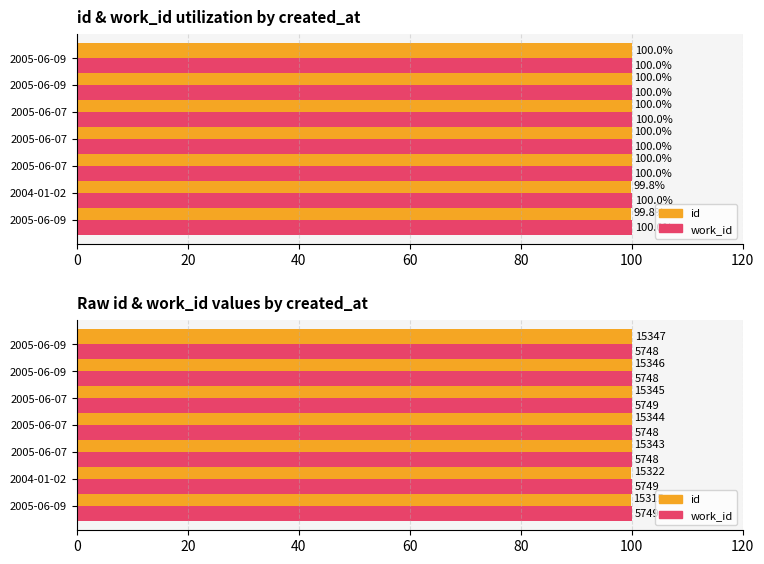

What is the approximate value of work_id at 2005-06-07?

100.0